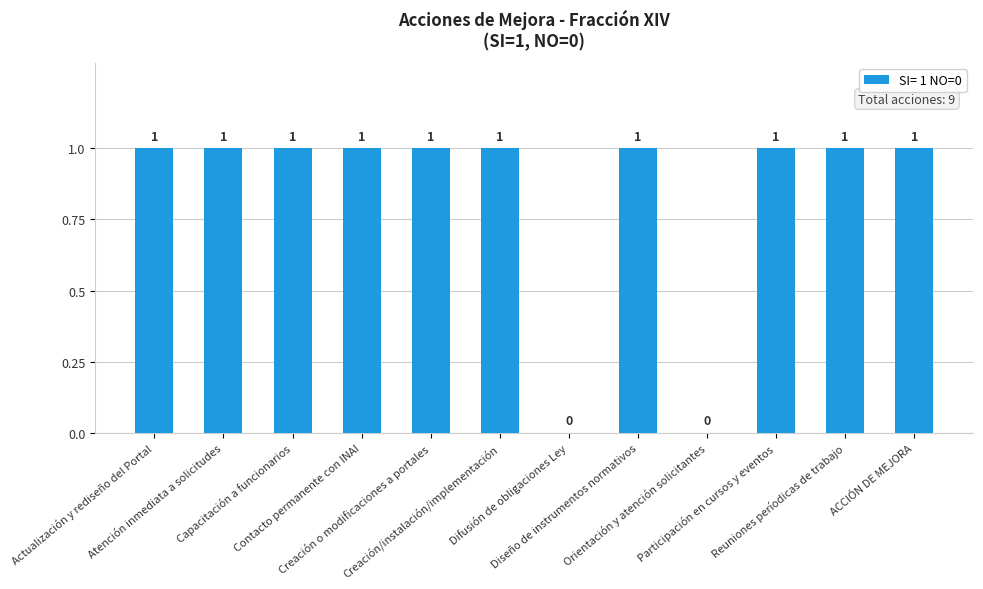

How many categories are shown in the chart?

12